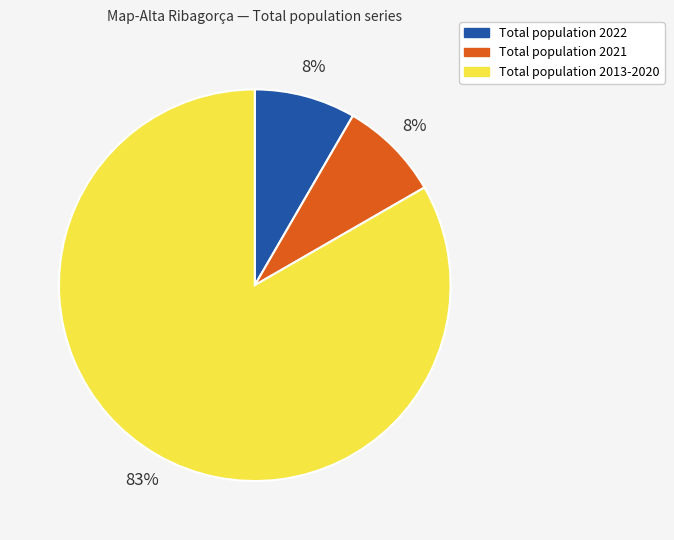

Is there any slice that represents more than half of the pie?

Yes